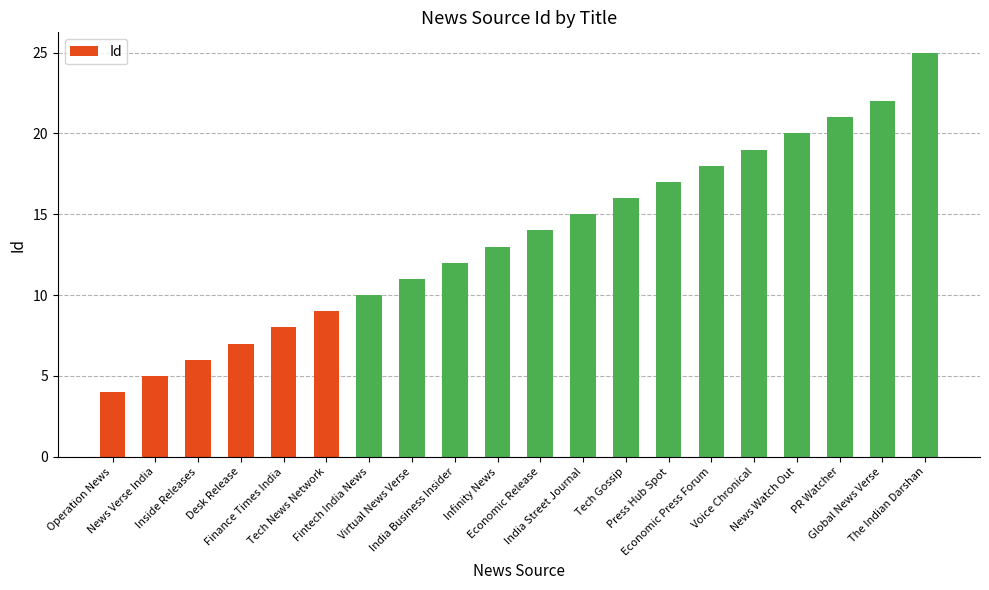

What is the difference between the second highest and second lowest values?

17